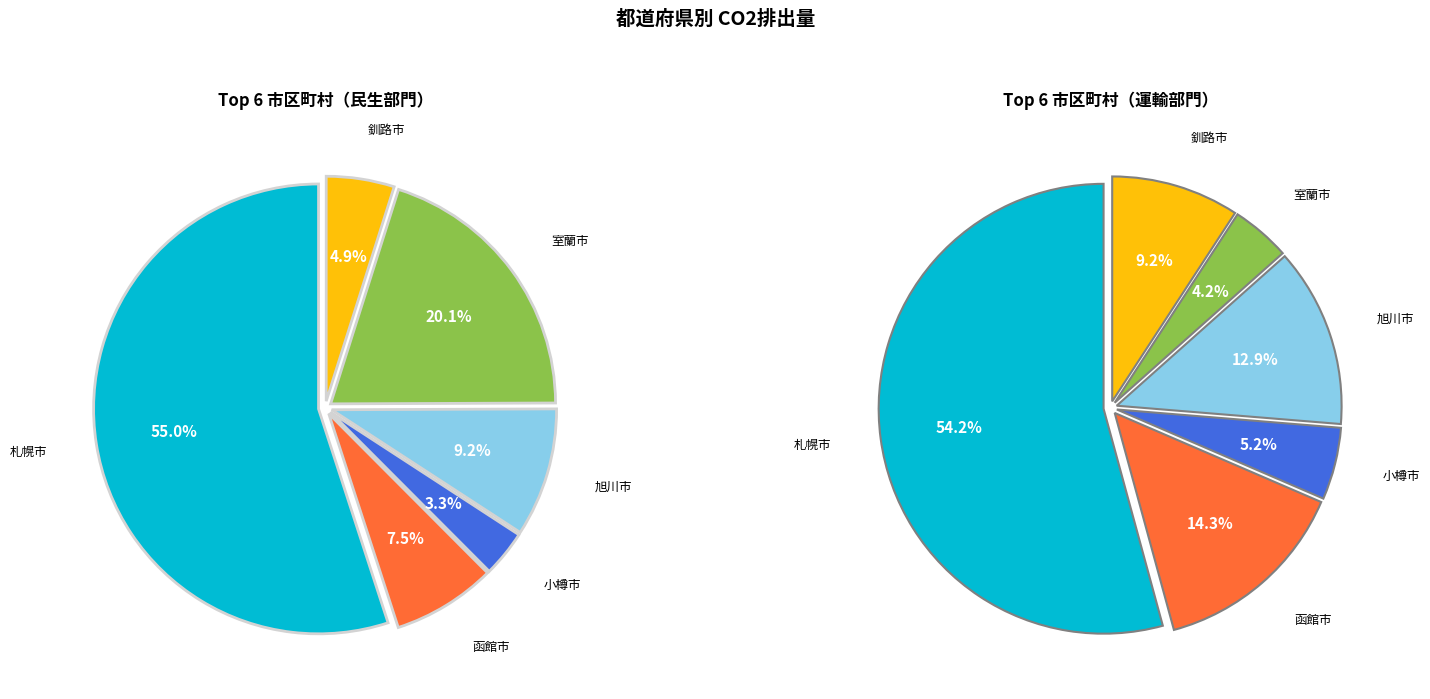

Which category has the smallest portion of the pie?

小樽市